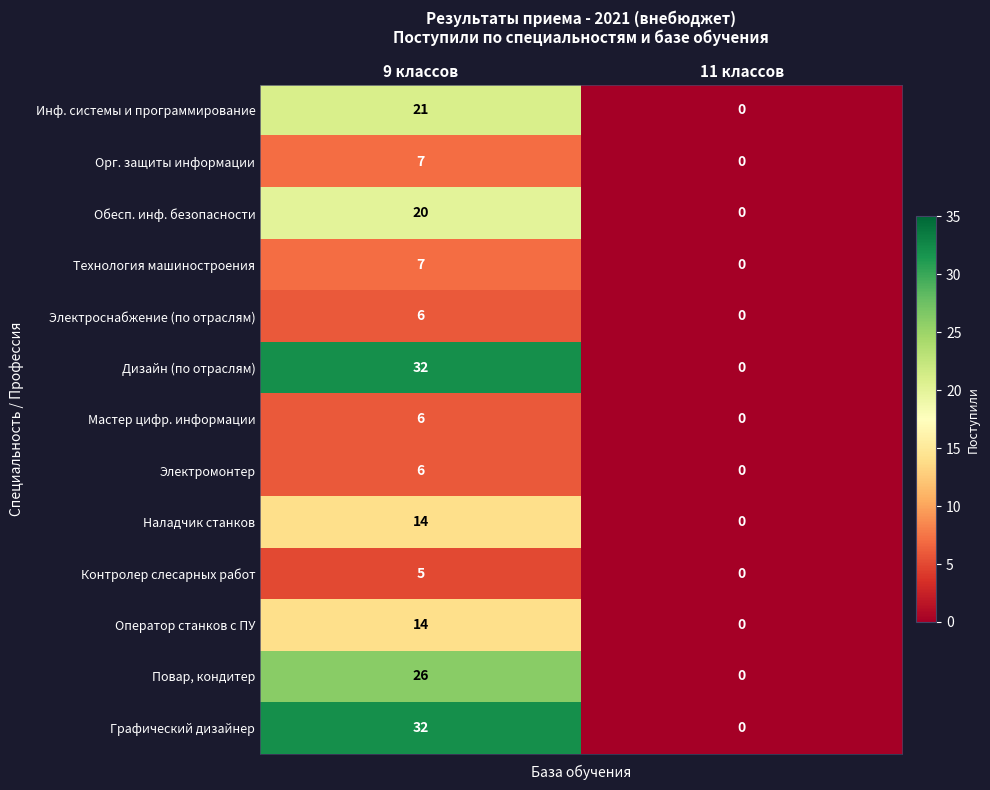

What is the sum of the Мастер цифр. информации values at 9 классов and 11 классов?

6